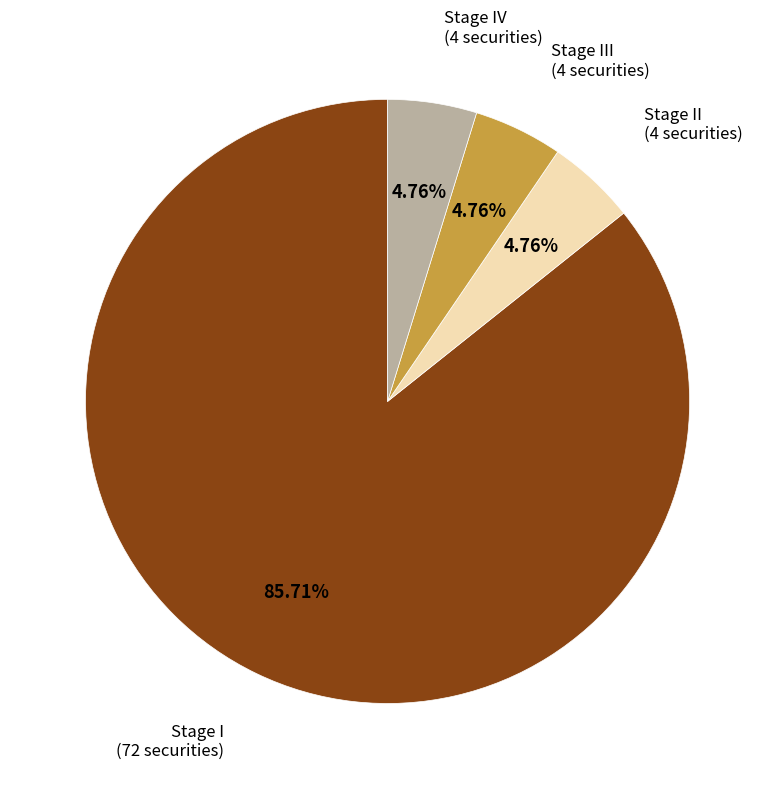

Is there a majority slice in this chart?

Yes